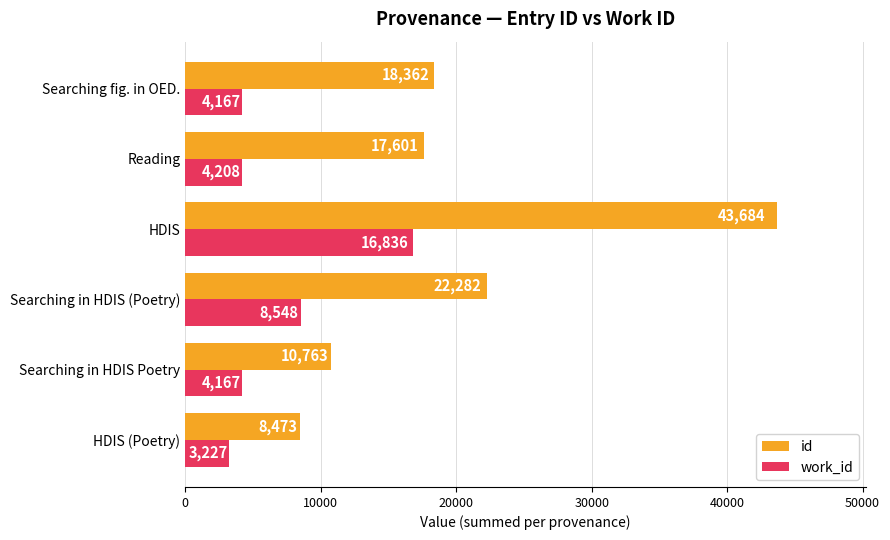

What is the spread (max minus min) of values at Searching in HDIS Poetry?

6596